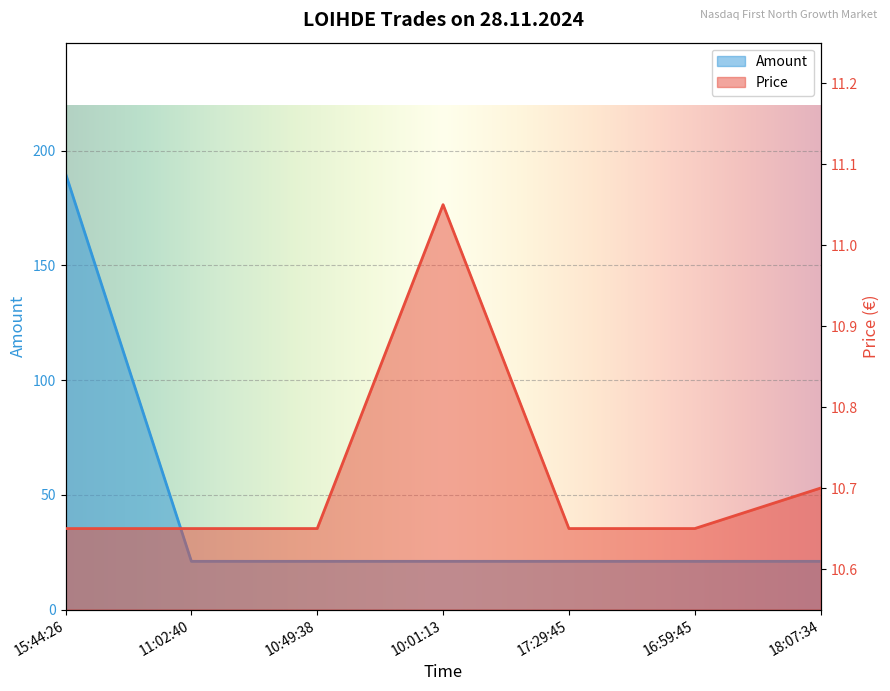

Rank the series by their average value, from highest to lowest.

Amount, Price